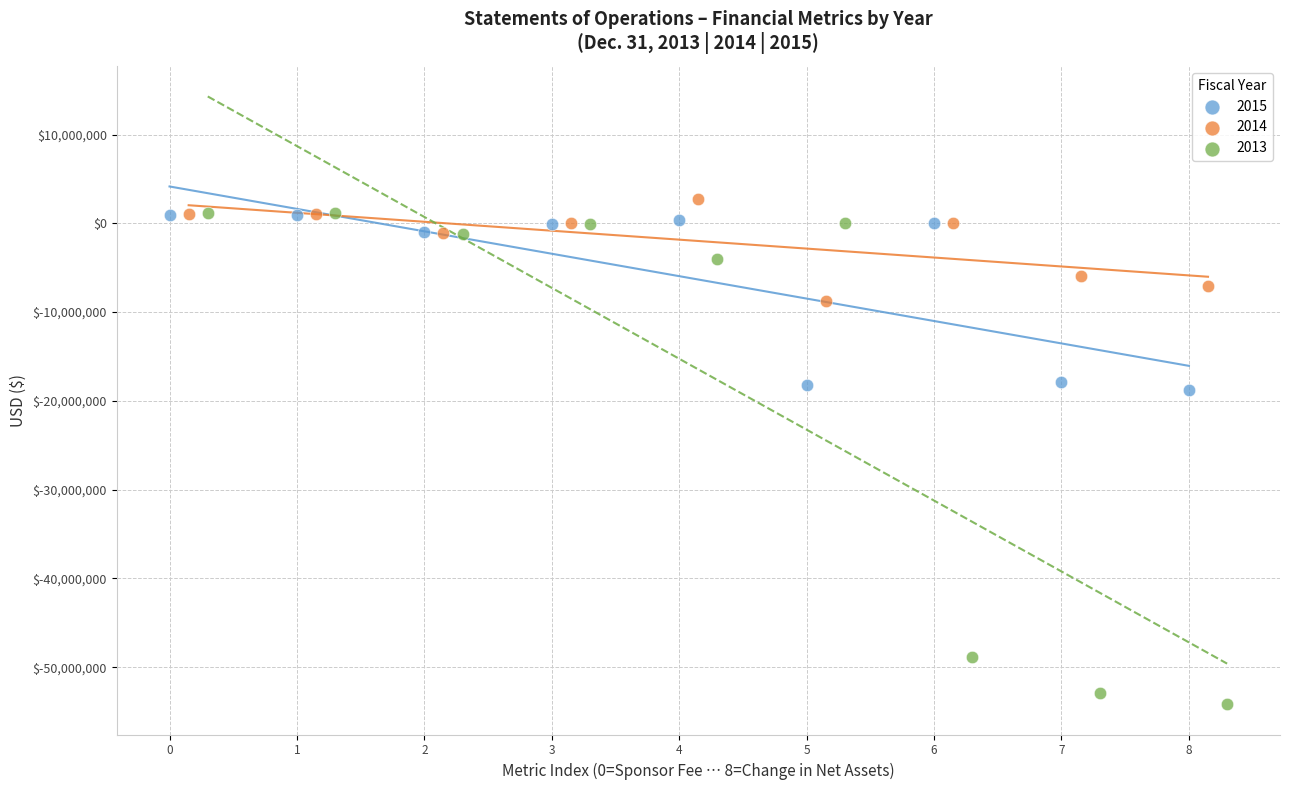

Which series has the largest Y range (max minus min)?

2013